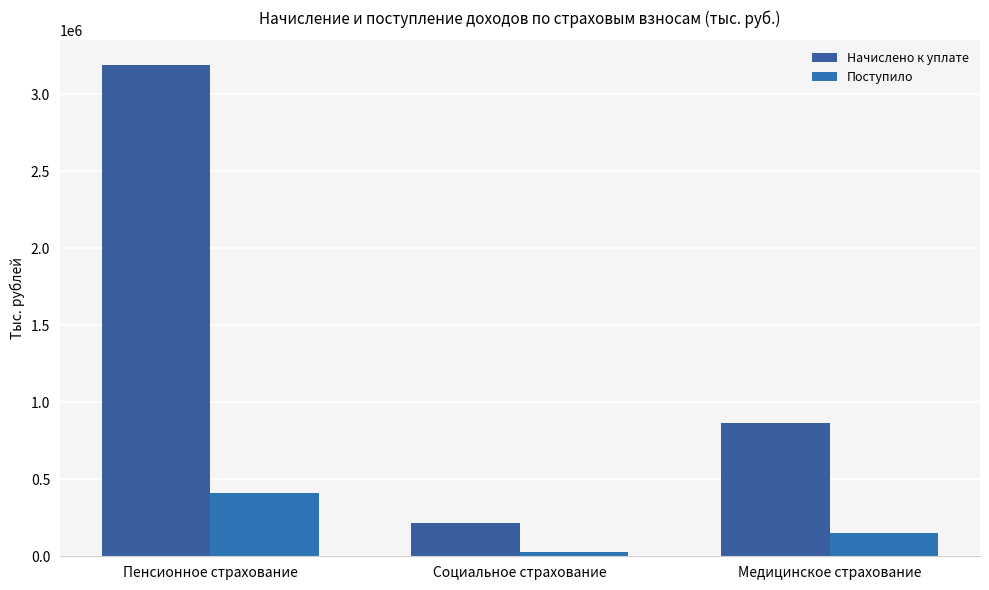

What is the sum of all Начислено к уплате values?

4268810